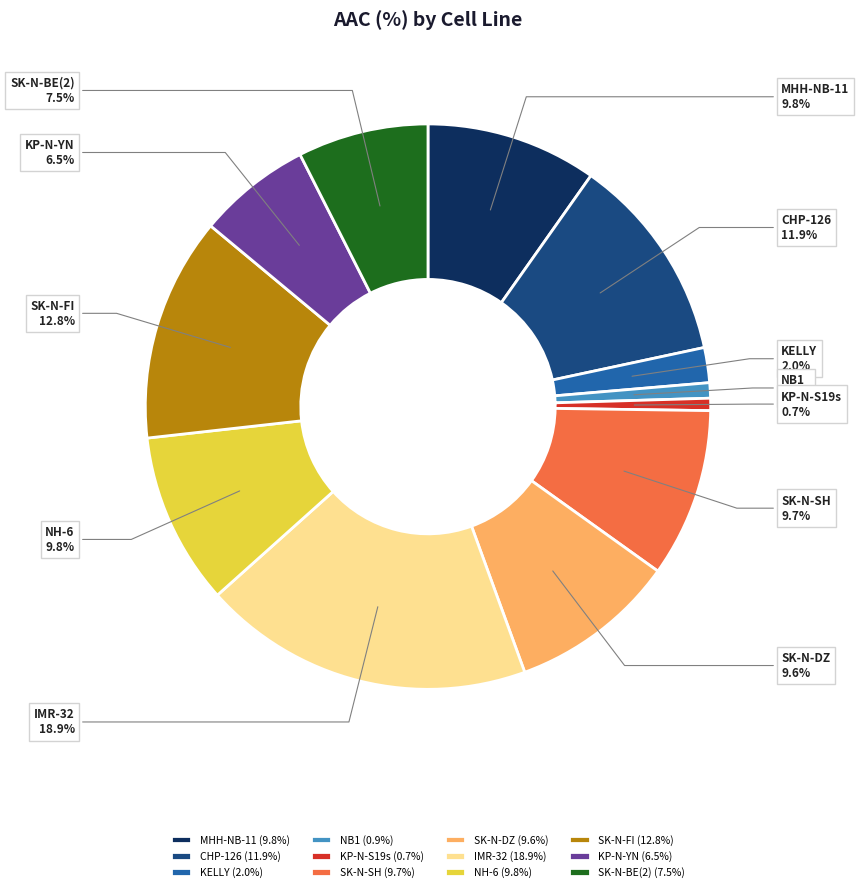

To the nearest percent, what is the difference between the KP-N-YN and SK-N-BE(2) slice percentages?

1%